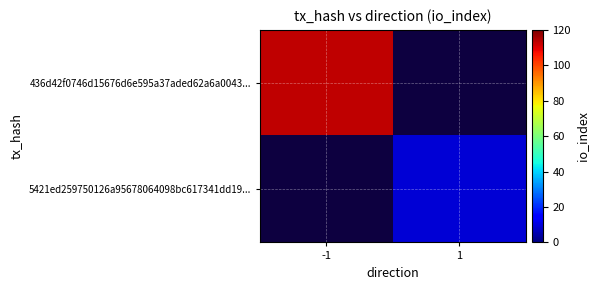

Rank the categories by 436d42f0746d15676d6e595a37aded62a6a0043... value from highest to lowest.

-1, 1